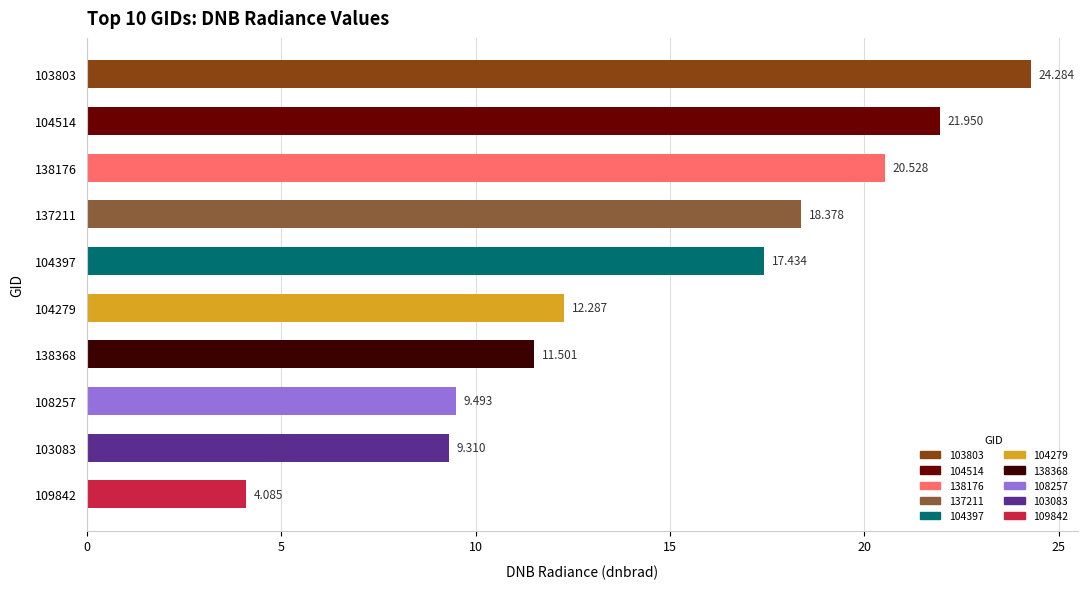

How many data points does each series have?

10